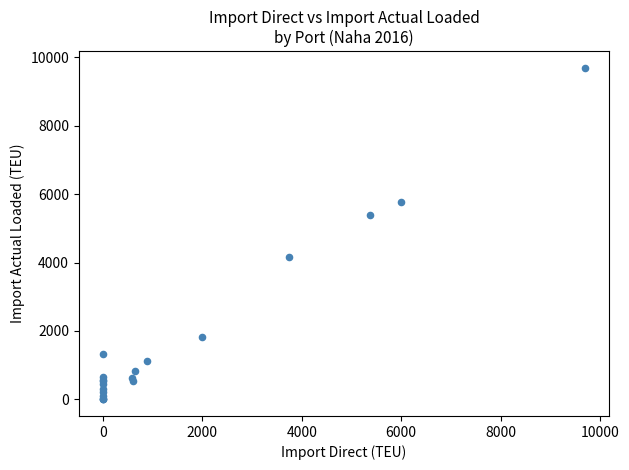

What Y value in the scatter plot is closest to 4848?

5400